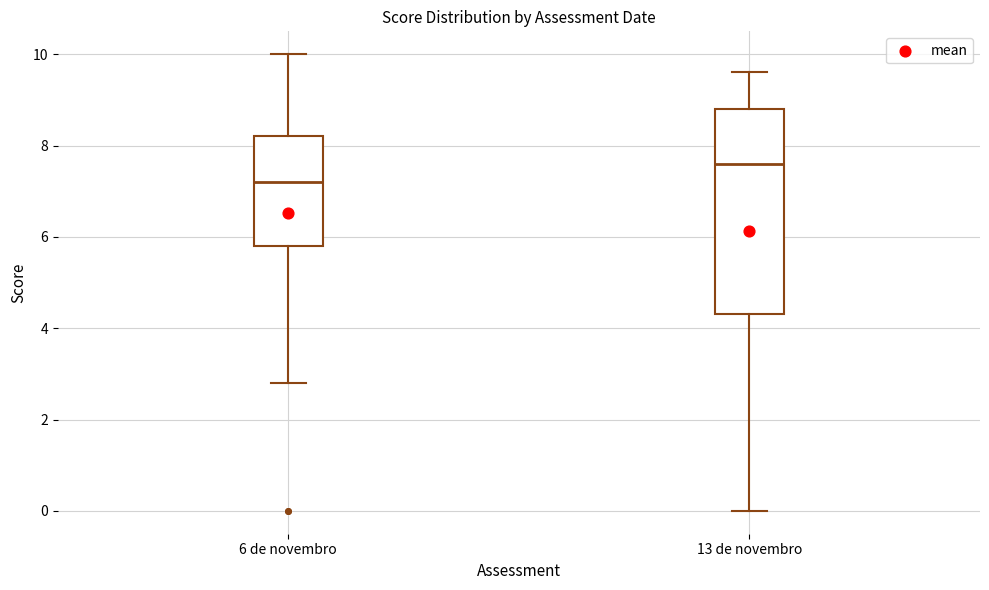

Reading left to right, read every box against the y-axis: the position of its median line, the range the box covers, and the ends of its whiskers. The values are not printed on the chart, so give them approximately, as read against the axis.

6 de novembro: median 7.2, box 5.8 to 8.2, whiskers 2.8 to 10.0
13 de novembro: median 7.6, box 4.4 to 8.8, whiskers 0.0 to 9.6